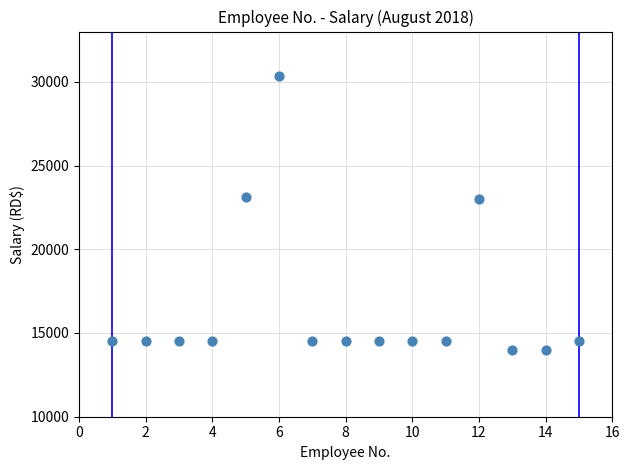

What is the range of Y values (max minus min)?

16360.0